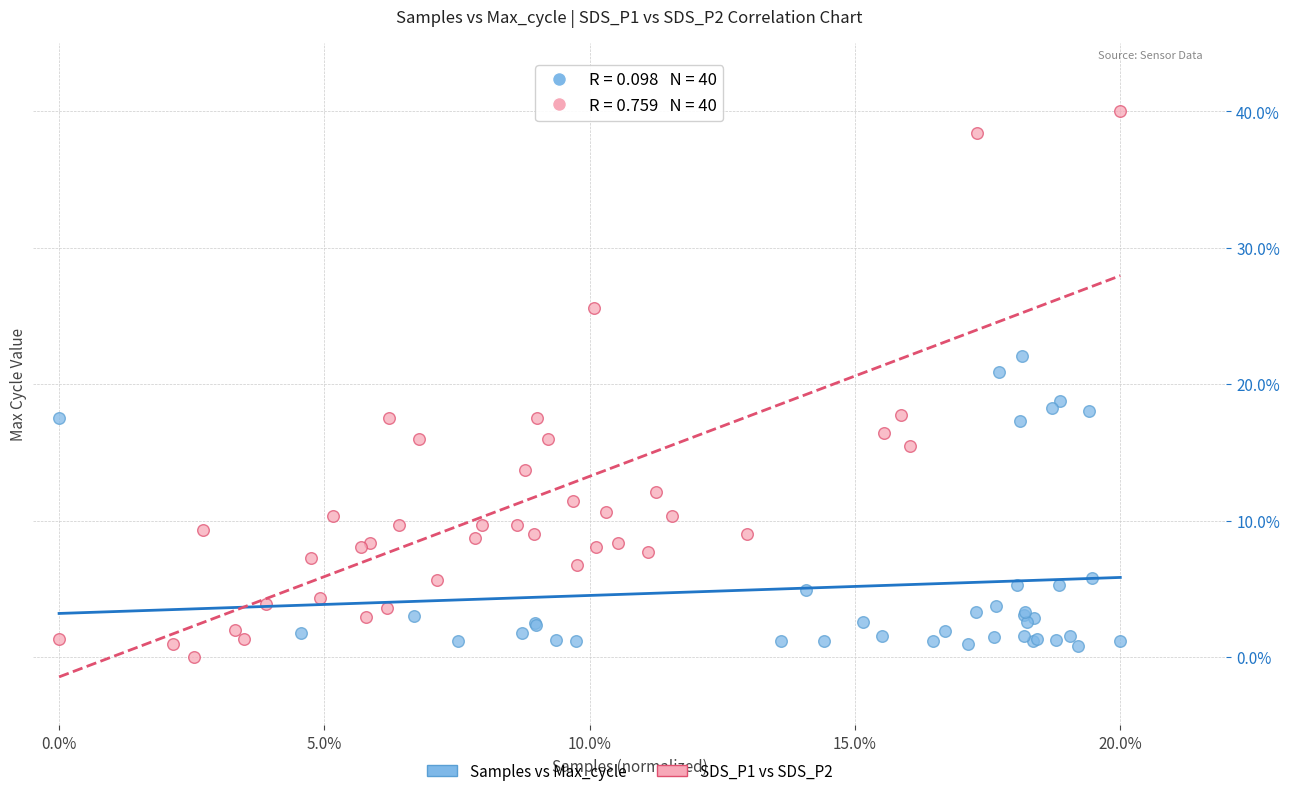

Which series reaches the maximum Y coordinate?

SDS_P1 vs SDS_P2